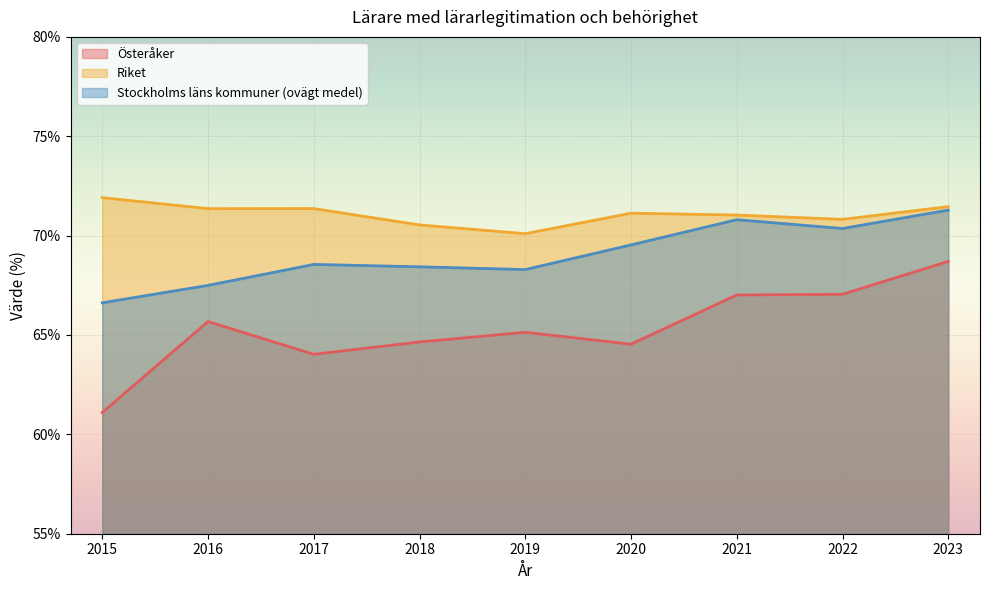

Which series has the largest range (max minus min)?

Österåker